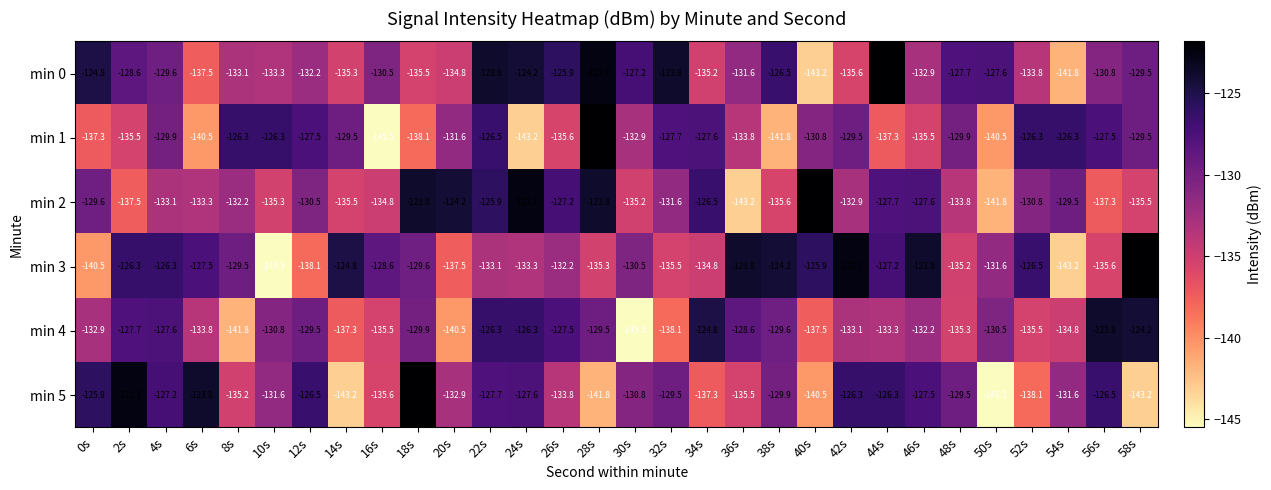

Rank the series at 36s from highest to lowest value.

min 3, min 4, min 0, min 1, min 5, min 2